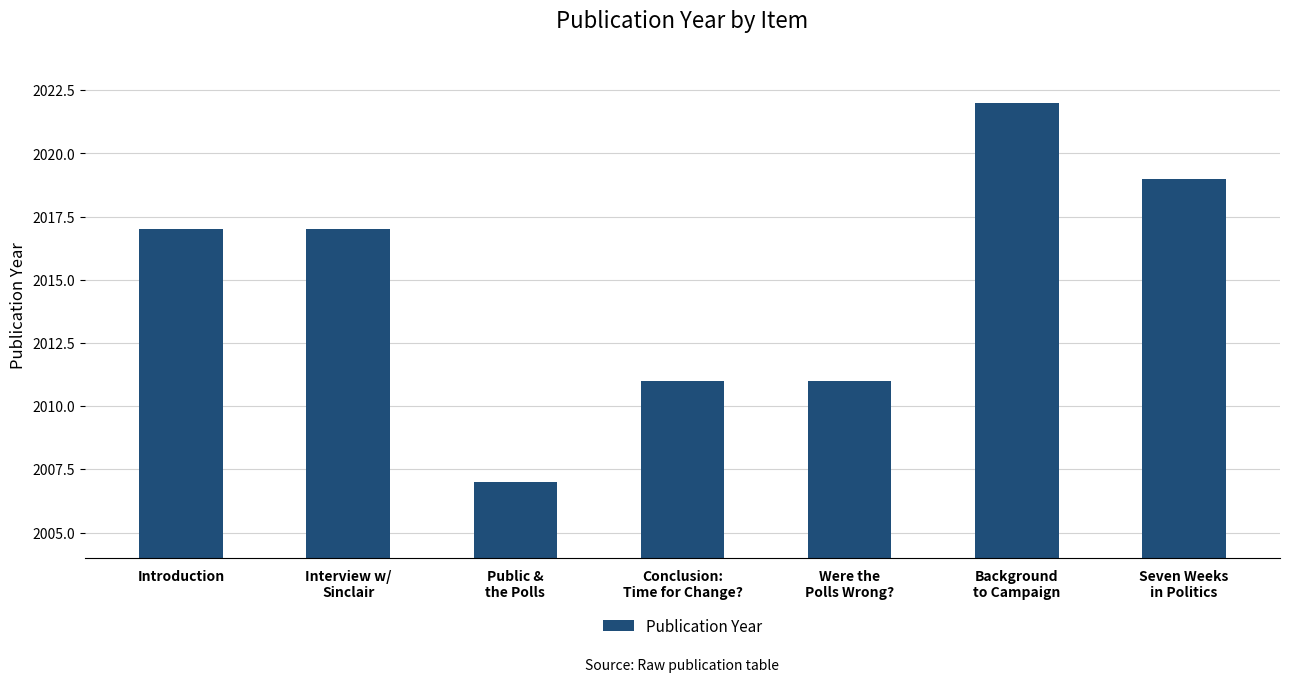

How many bars are there in total?

7